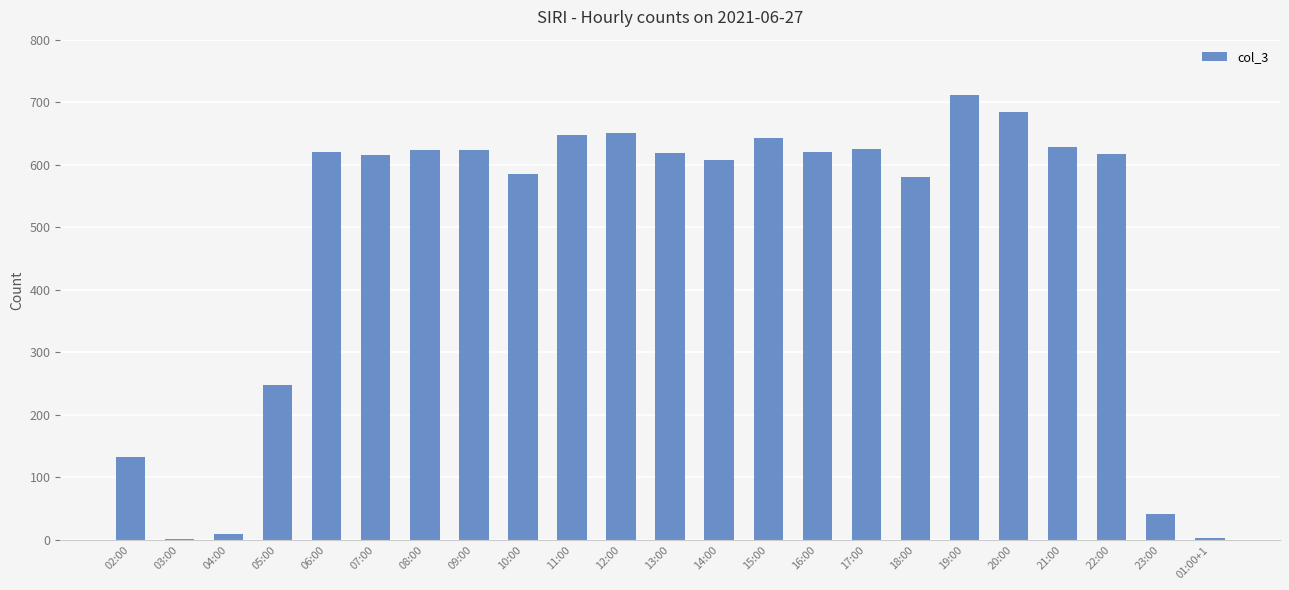

Between 20:00 and 17:00, which is larger?

20:00